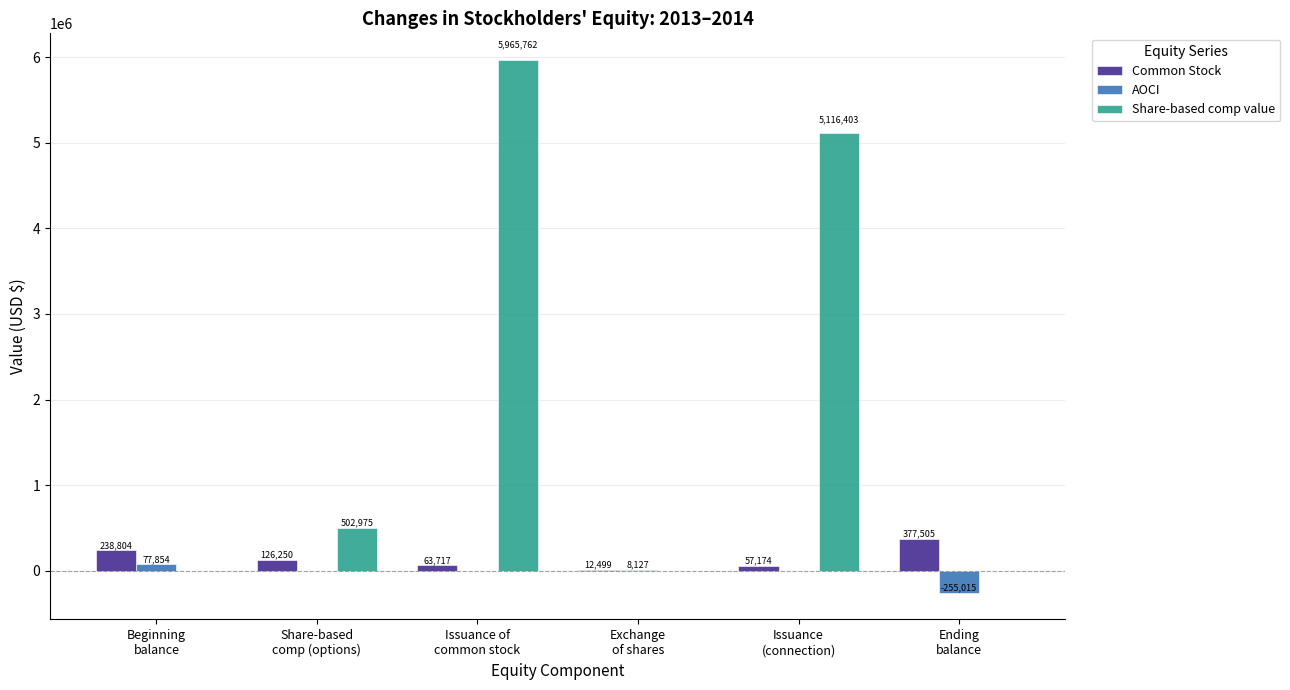

What is the maximum value shown in the chart?

5965762